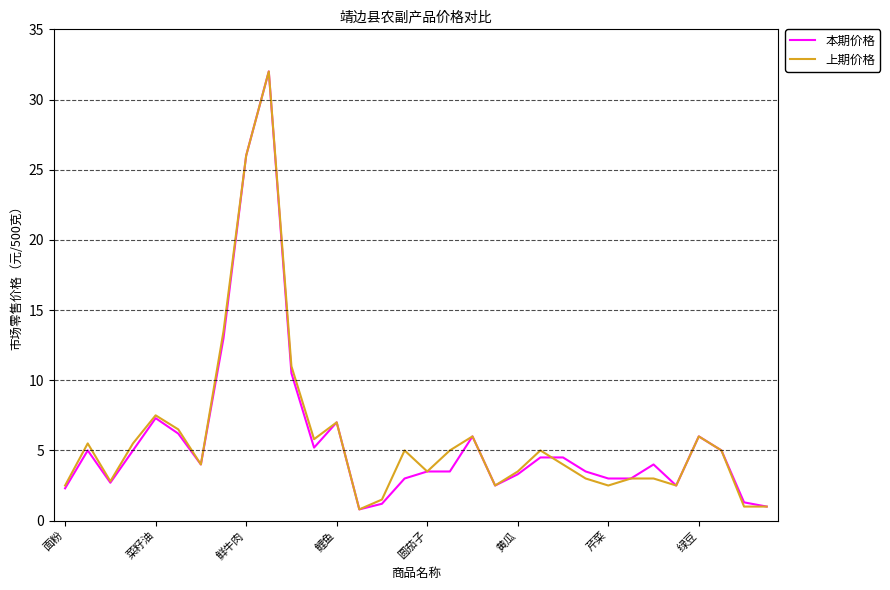

What is the smallest value displayed?

0.8